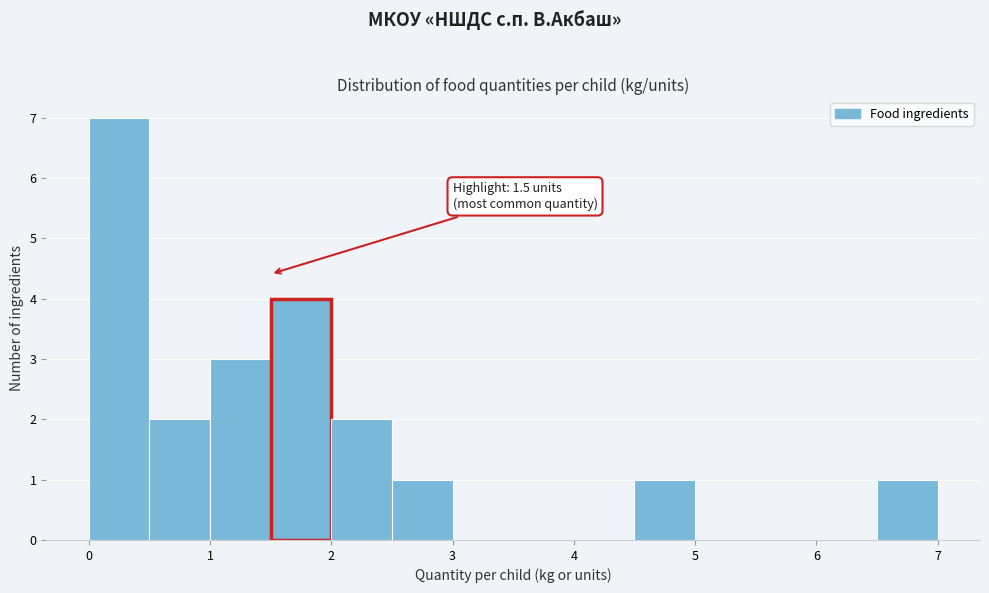

Over which range of the x-axis is the bar tallest?

0.0 to 0.5